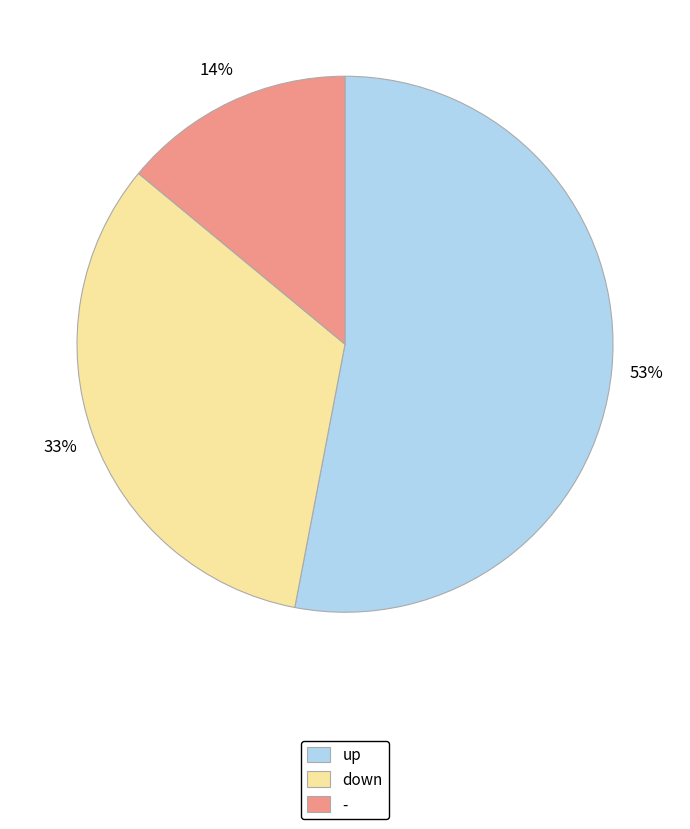

To the nearest percent, what portion does up represent?

53%